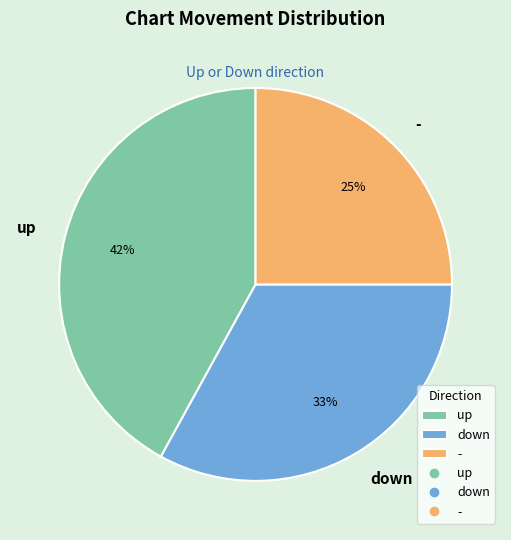

True or false: down accounts for 20% of the total.

False